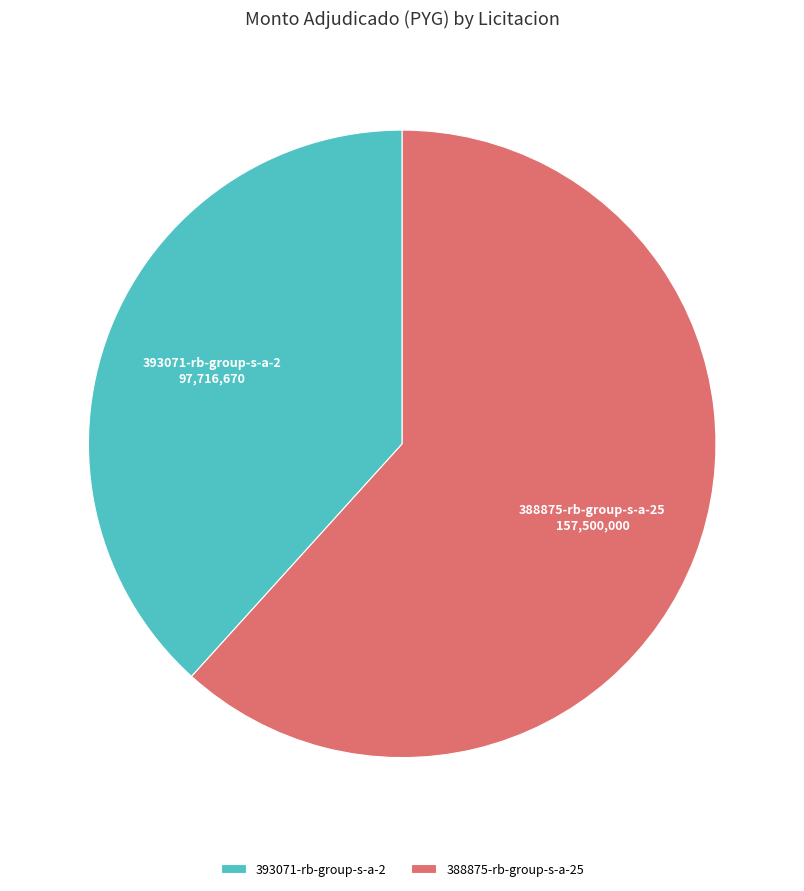

Which category has the biggest portion of the pie?

388875-rb-group-s-a-25